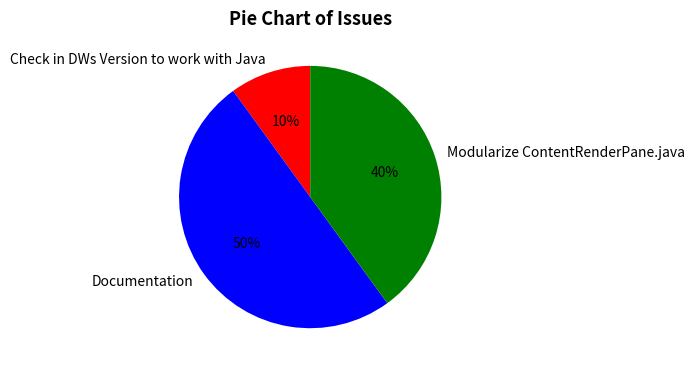

What is the ratio of the value at Documentation to the value at Check in DWs Version to work with Java?

5.0